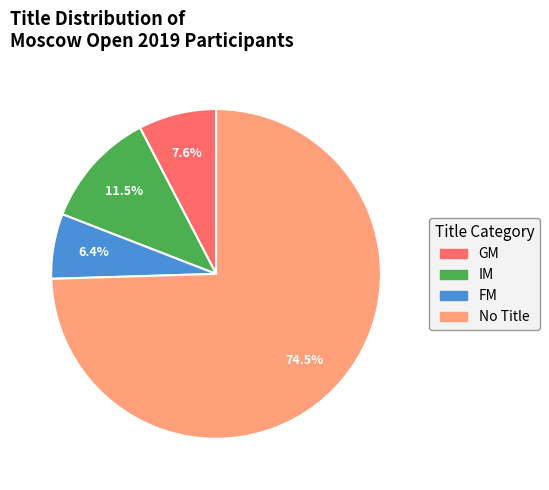

How many segments does this pie chart have?

4